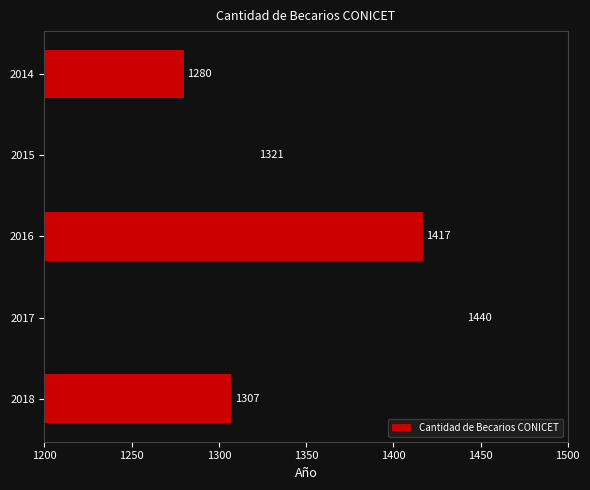

Between 2016 and 2015, which is larger?

2016